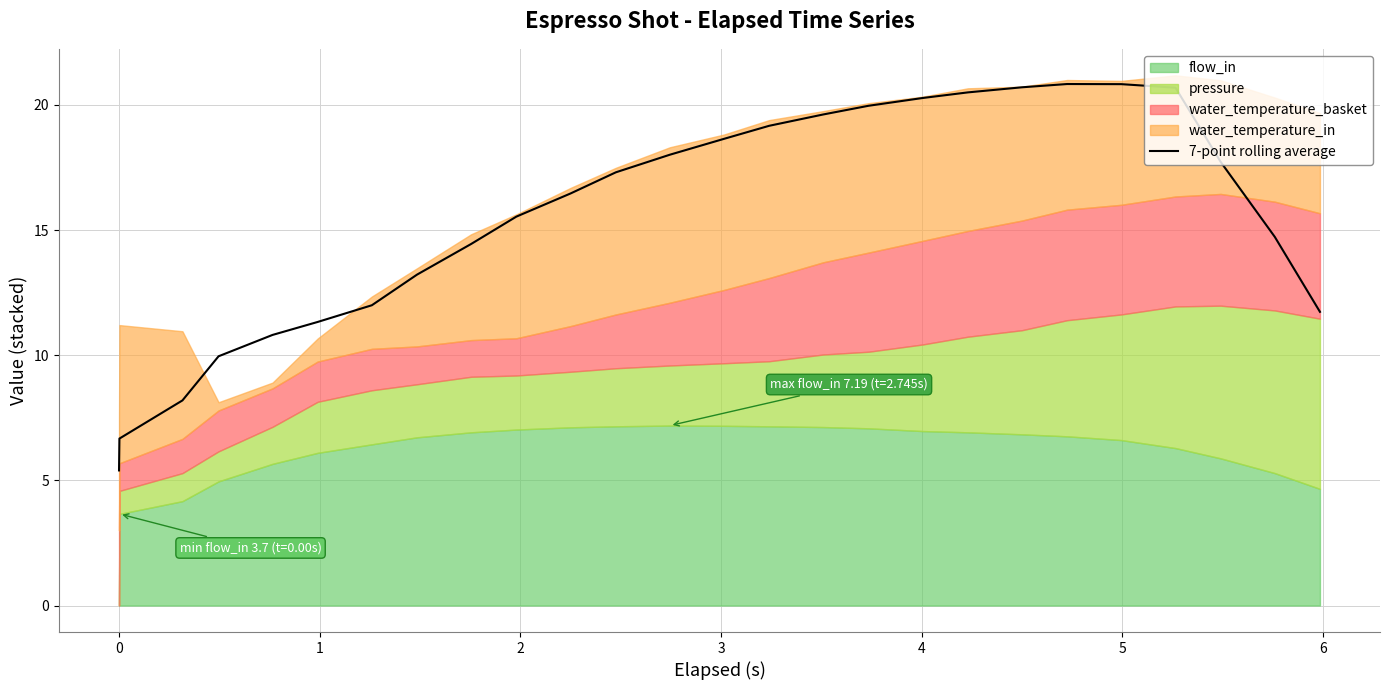

What is the minimum value for 7-point rolling average?

5.4